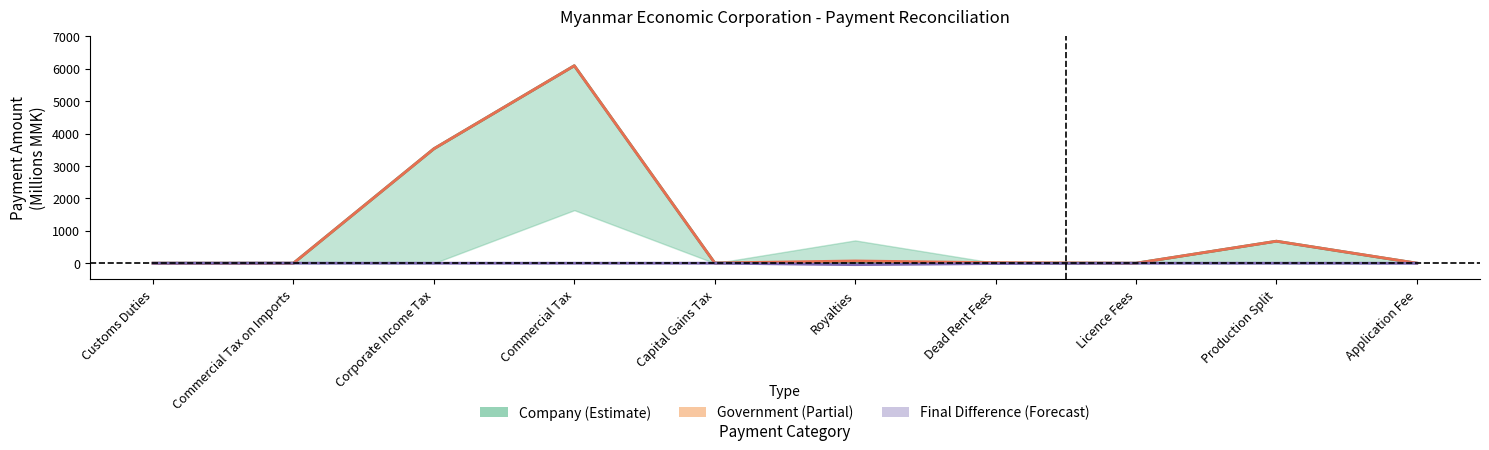

Where is Government Final nearest to the value 3046?

Corporate Income Tax